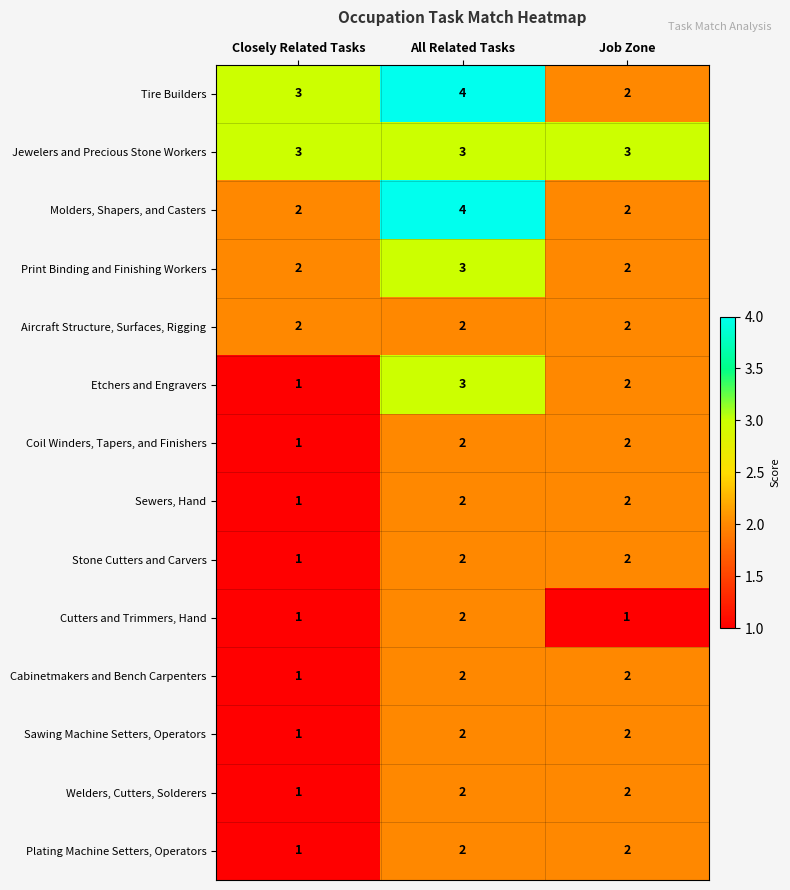

What is the sum of the Etchers and Engravers values at Closely Related Tasks and Job Zone?

3